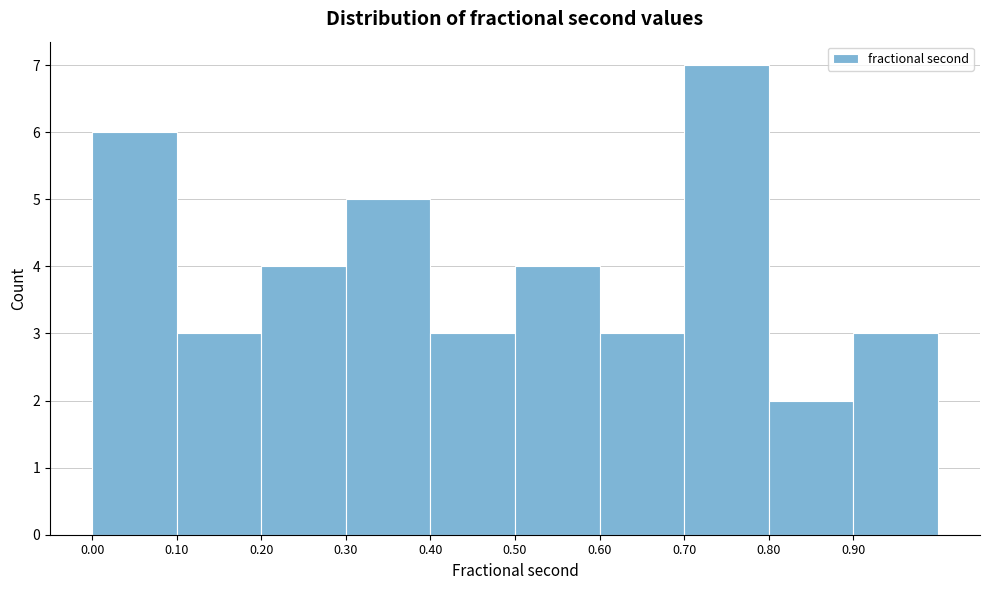

Reading left to right, transcribe this chart: for each bar, give the range it covers on the x-axis and its height. The values are not printed on the chart, so give them approximately, as read against the axis.

0.0 to 0.1: 6
0.1 to 0.2: 3
0.2 to 0.3: 4
0.3 to 0.4: 5
0.4 to 0.5: 3
0.5 to 0.6: 4
0.6 to 0.7: 3
0.7 to 0.8: 7
0.8 to 0.9: 2
0.9 to 1.0: 3